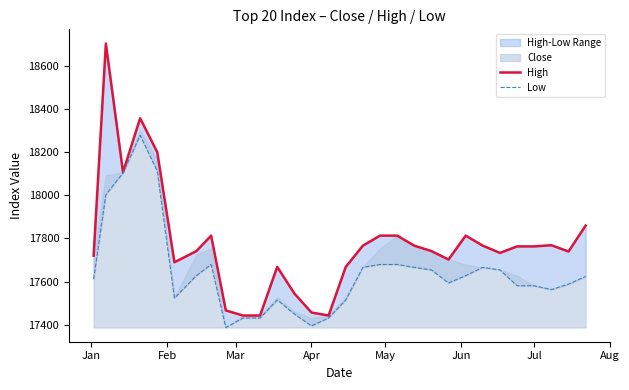

Rank the series by their maximum value, from highest to lowest.

High, Low